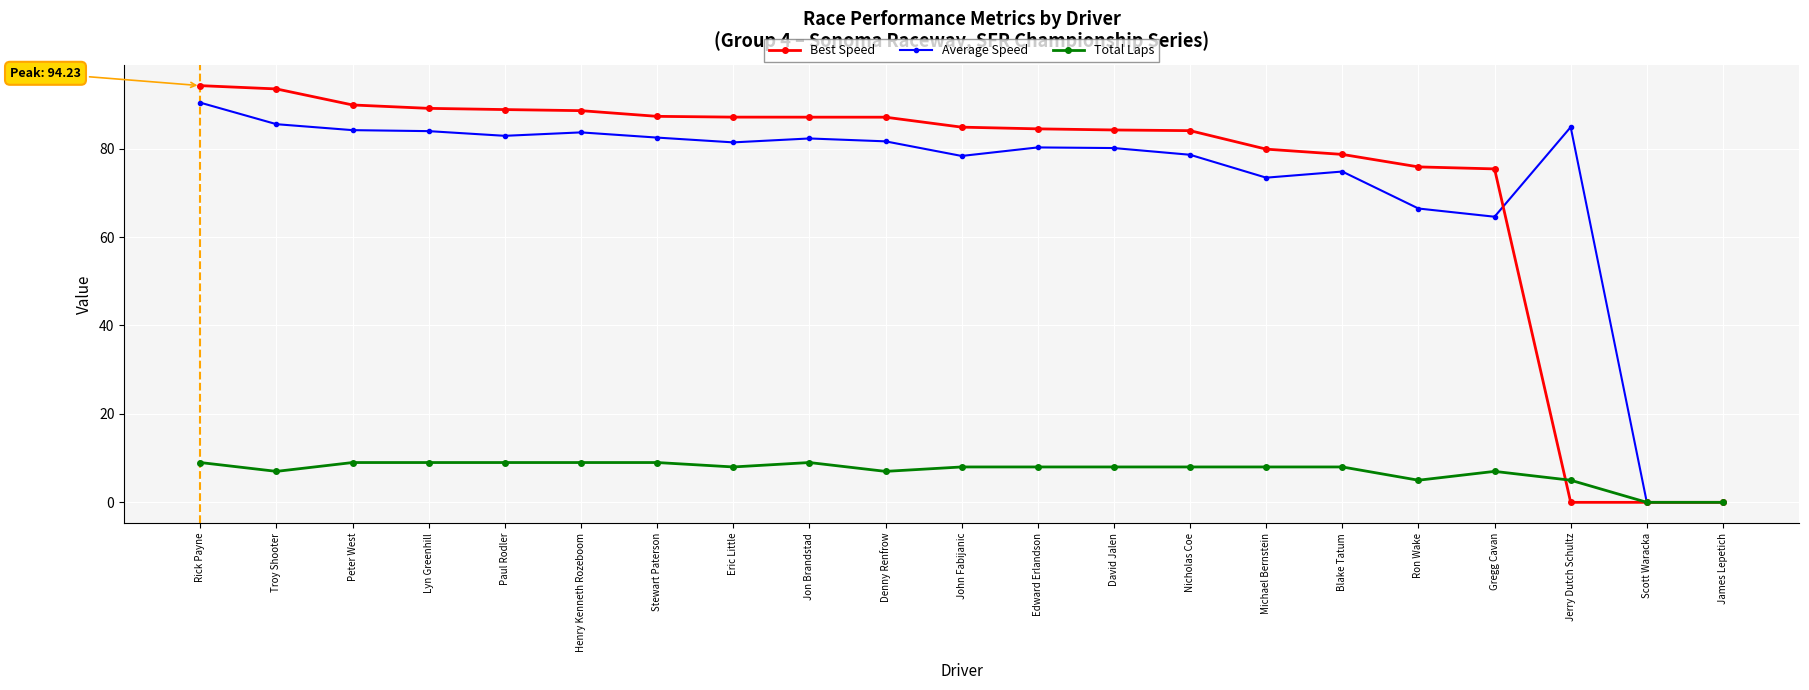

True or false: Average Speed has more than 1 points higher than both neighbors.

True